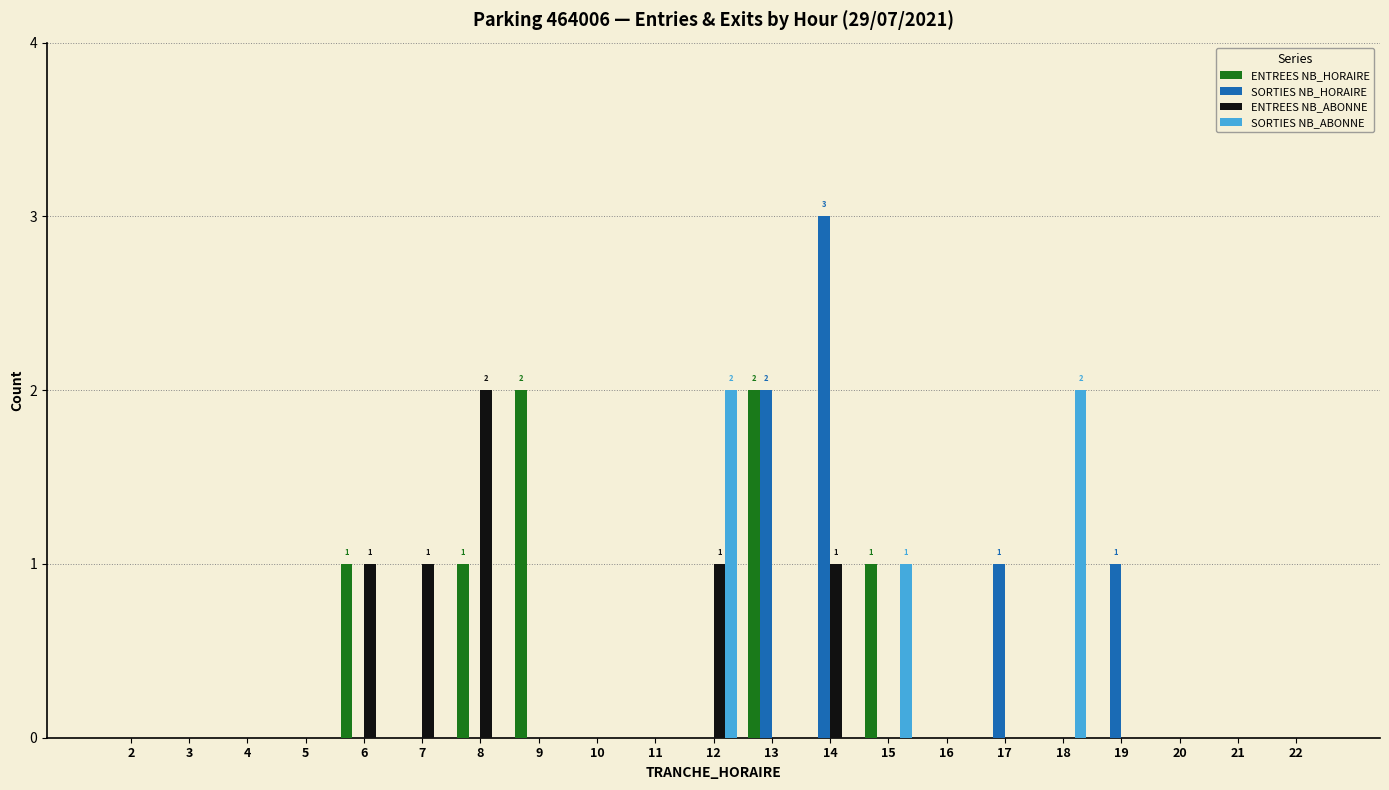

Does the chart contain stacked bars?

No